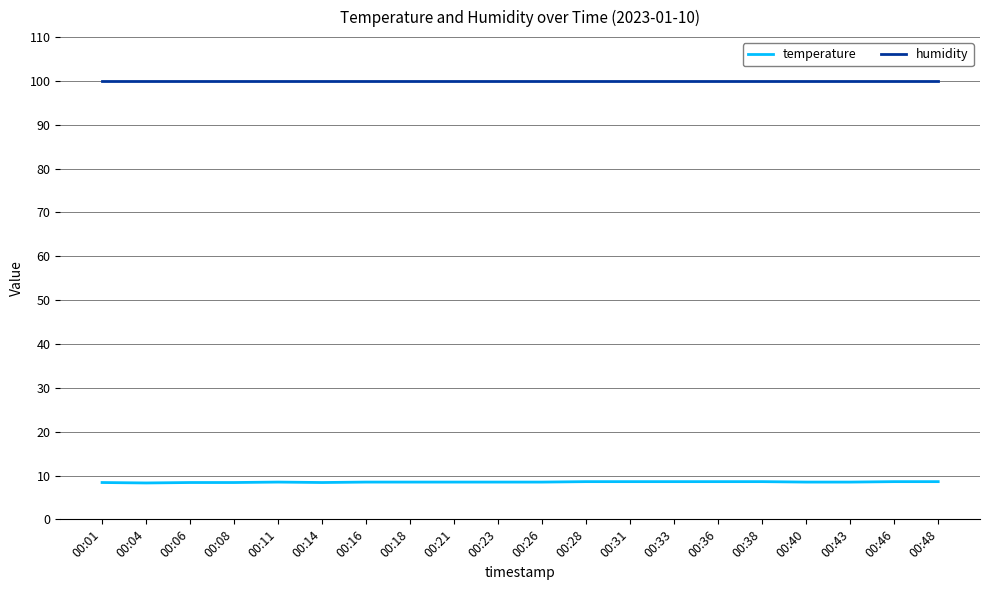

Rank the series by their maximum value, from lowest to highest.

temperature, humidity